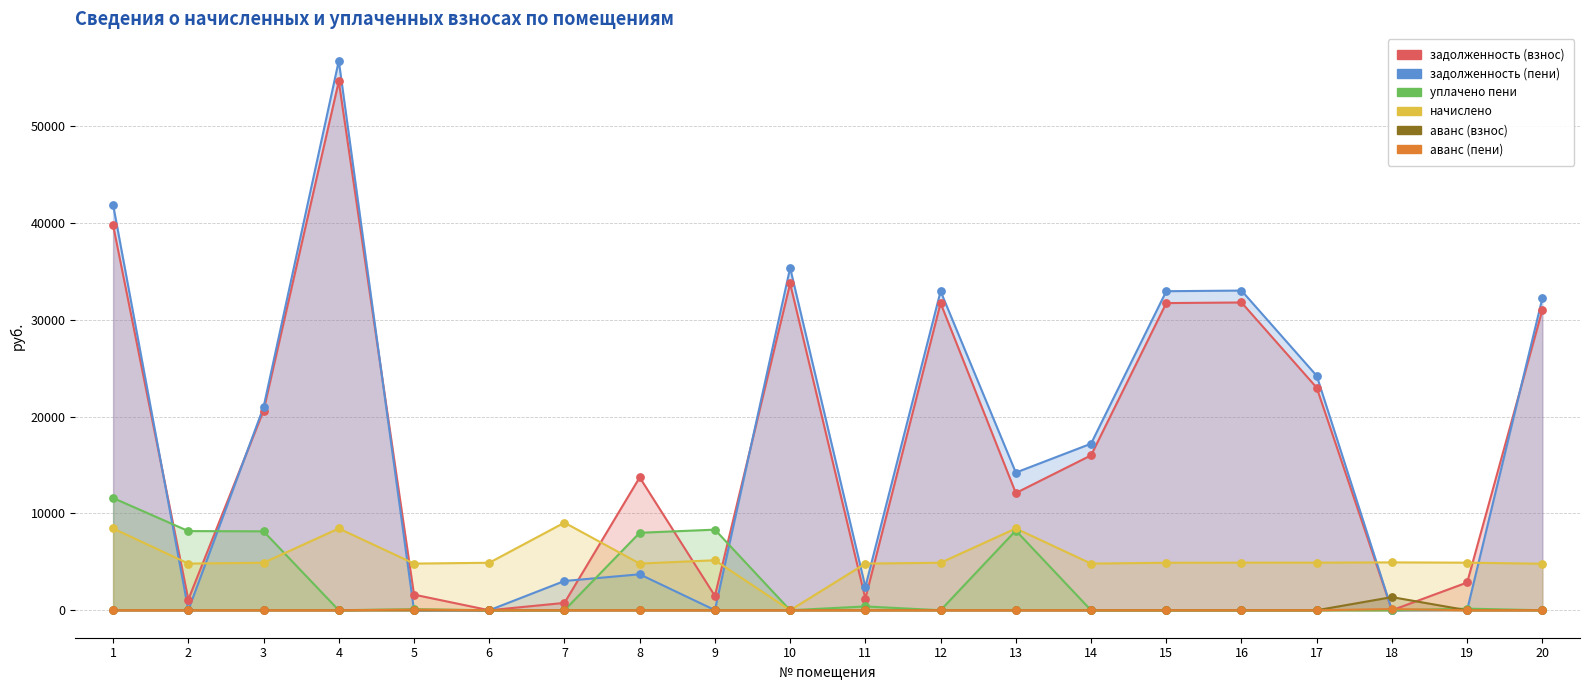

Which series has the largest total across all categories?

задолженность (пени)